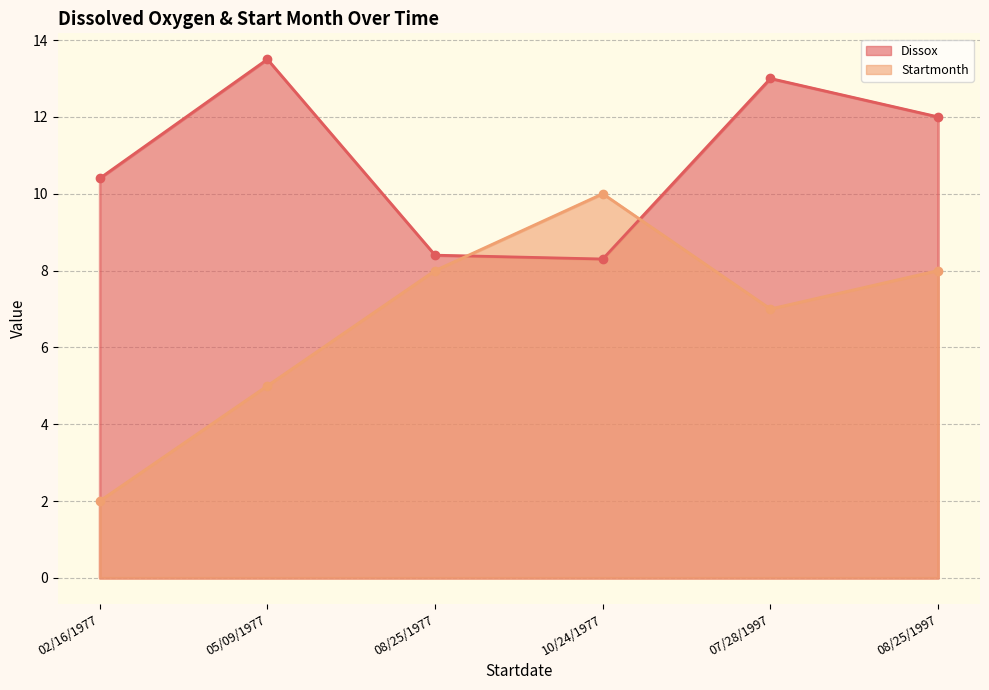

Which series has the largest range (max minus min)?

Startmonth